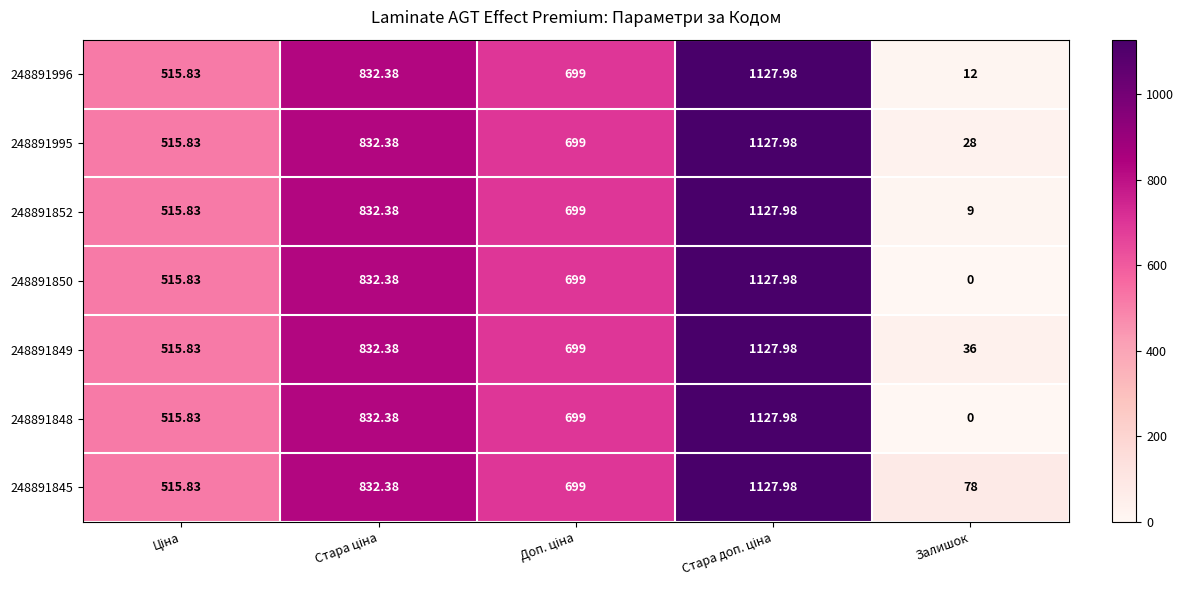

How many distinct data groups are displayed?

7